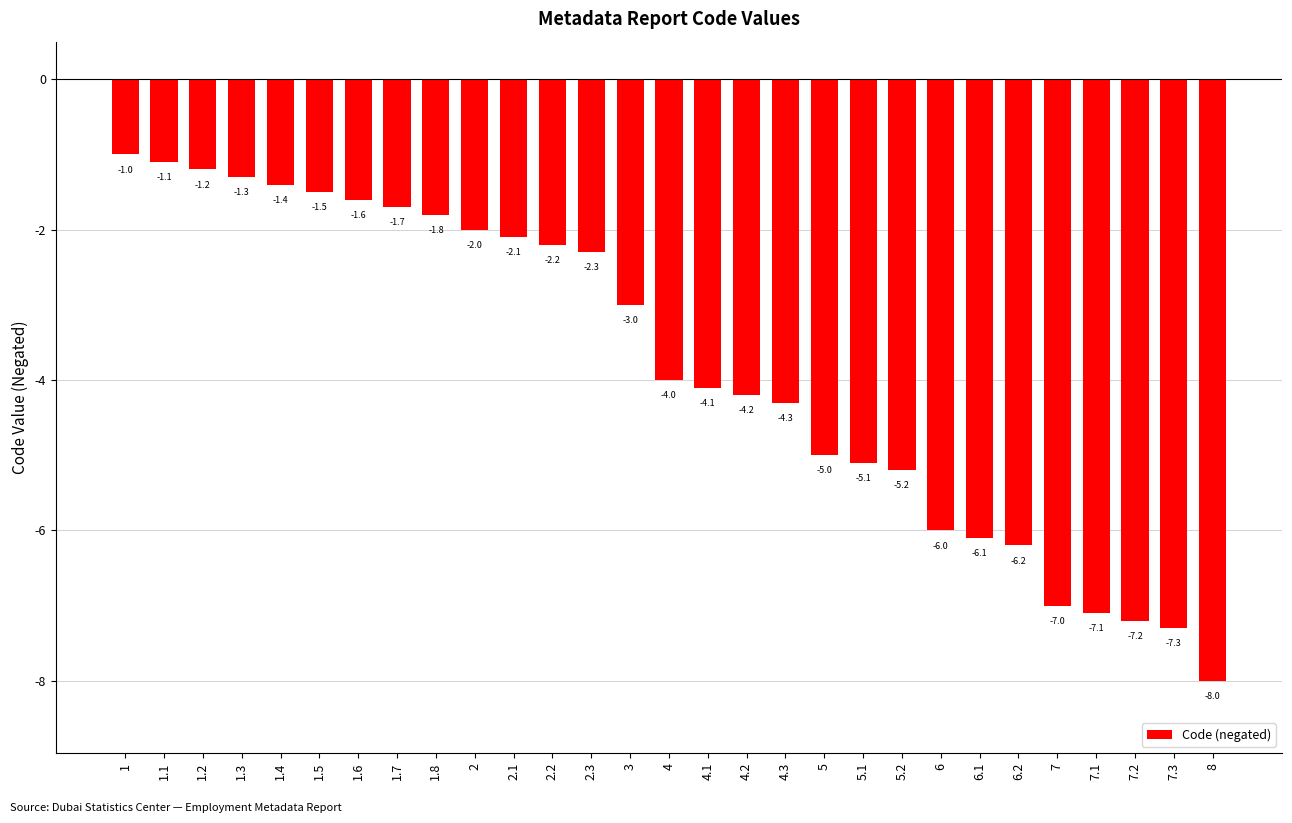

What is the average value?

-3.8